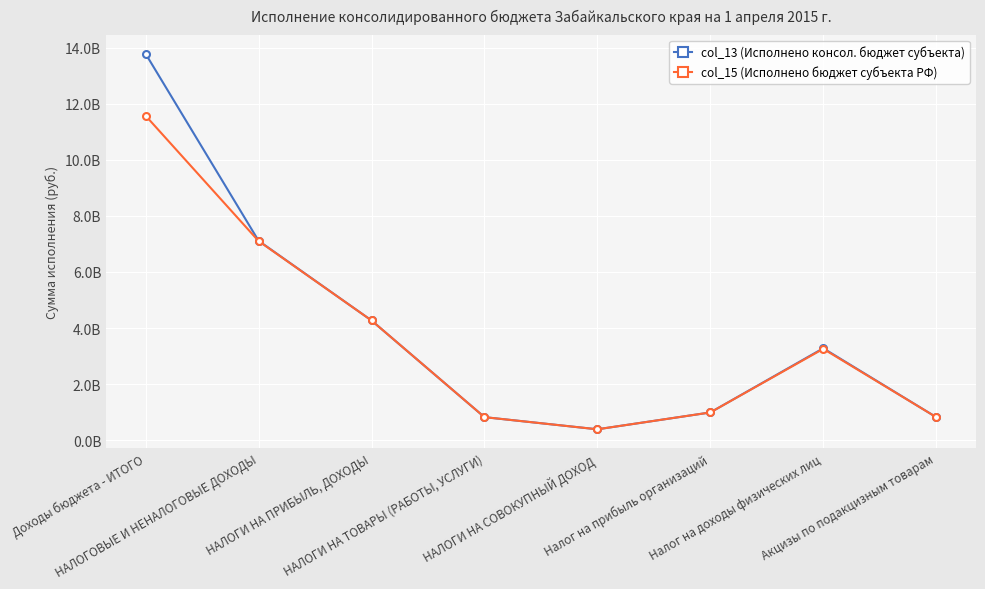

At which category does the chart reach its minimum across all series?

НАЛОГИ НА СОВОКУПНЫЙ ДОХОД